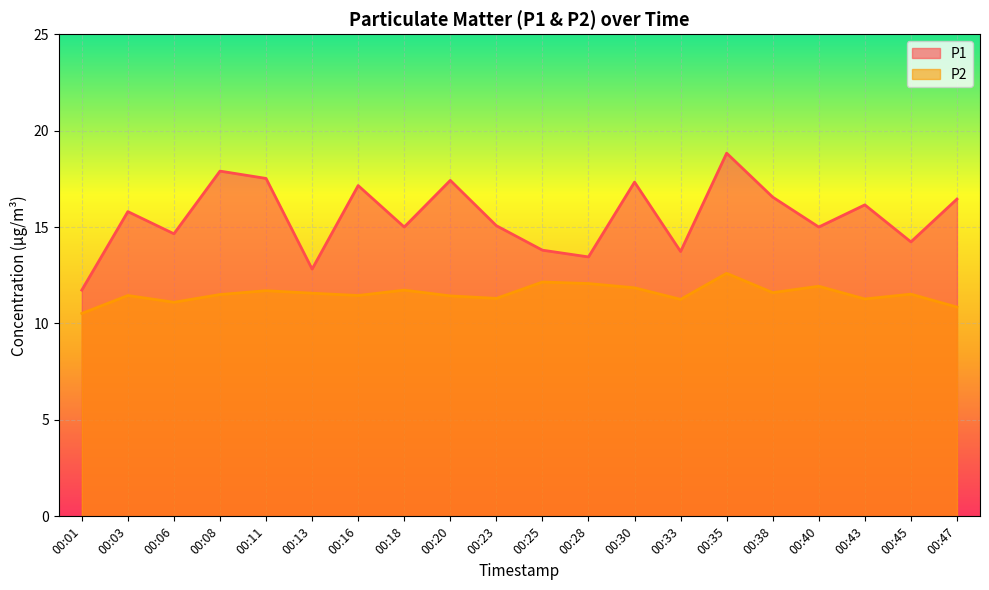

What is the minimum value for P2?

10.5